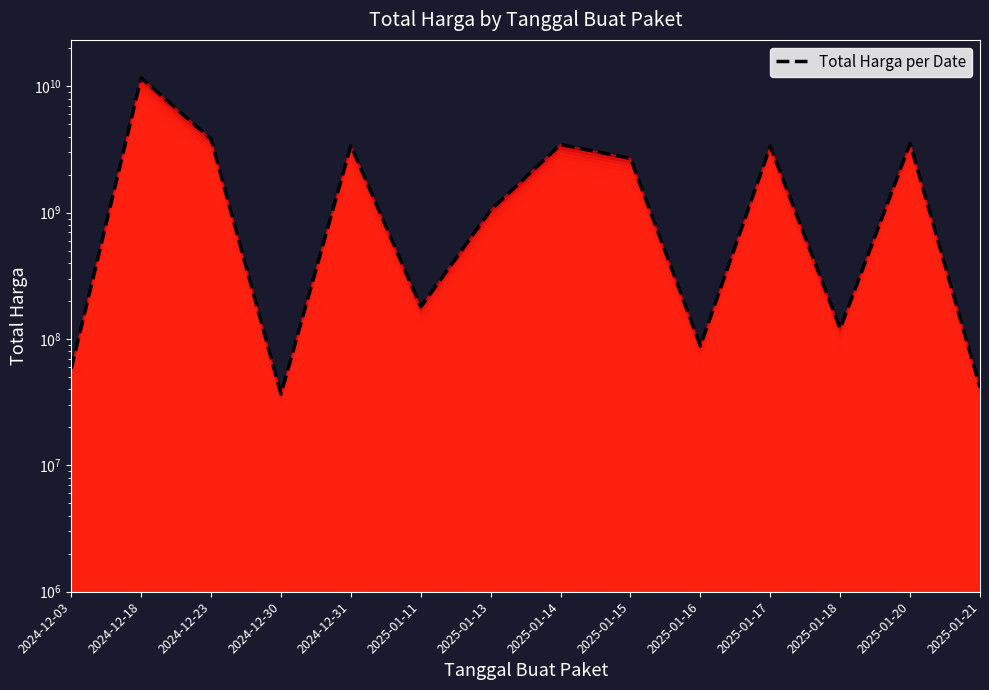

Rank the categories by value from lowest to highest.

2024-12-30, 2025-01-21, 2024-12-03, 2025-01-16, 2025-01-18, 2025-01-11, 2025-01-13, 2025-01-15, 2025-01-17, 2024-12-31, 2025-01-14, 2025-01-20, 2024-12-23, 2024-12-18